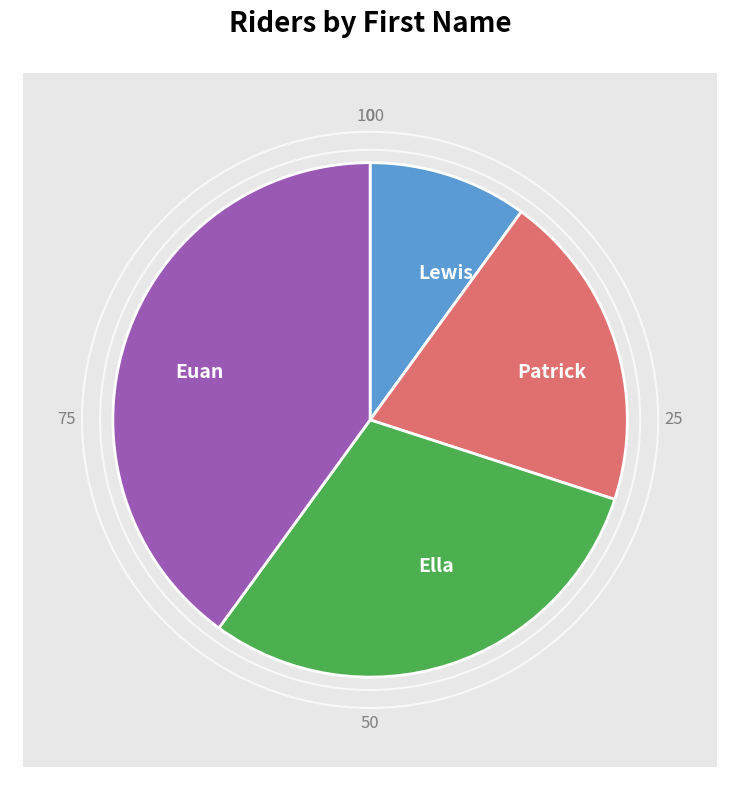

What percentage is NOT represented by Patrick?

80.0%